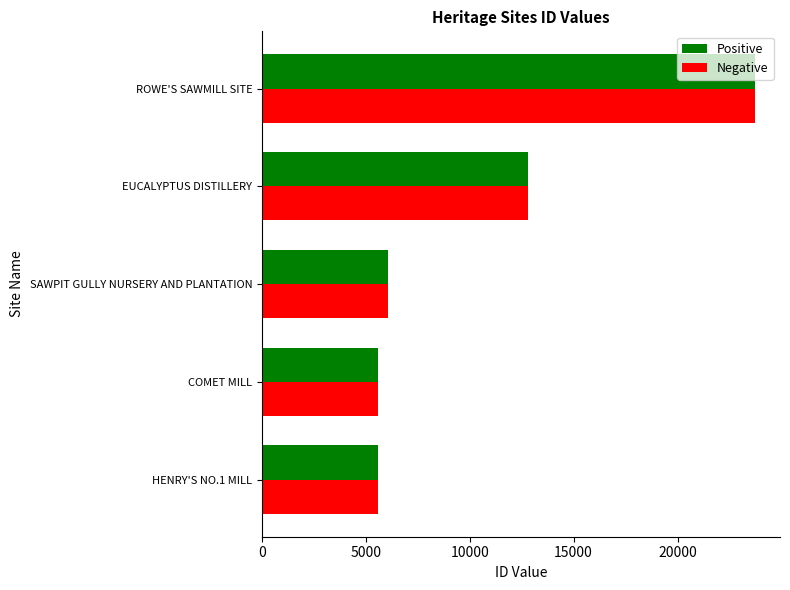

What are all the series names shown in the legend?

Positive, Negative